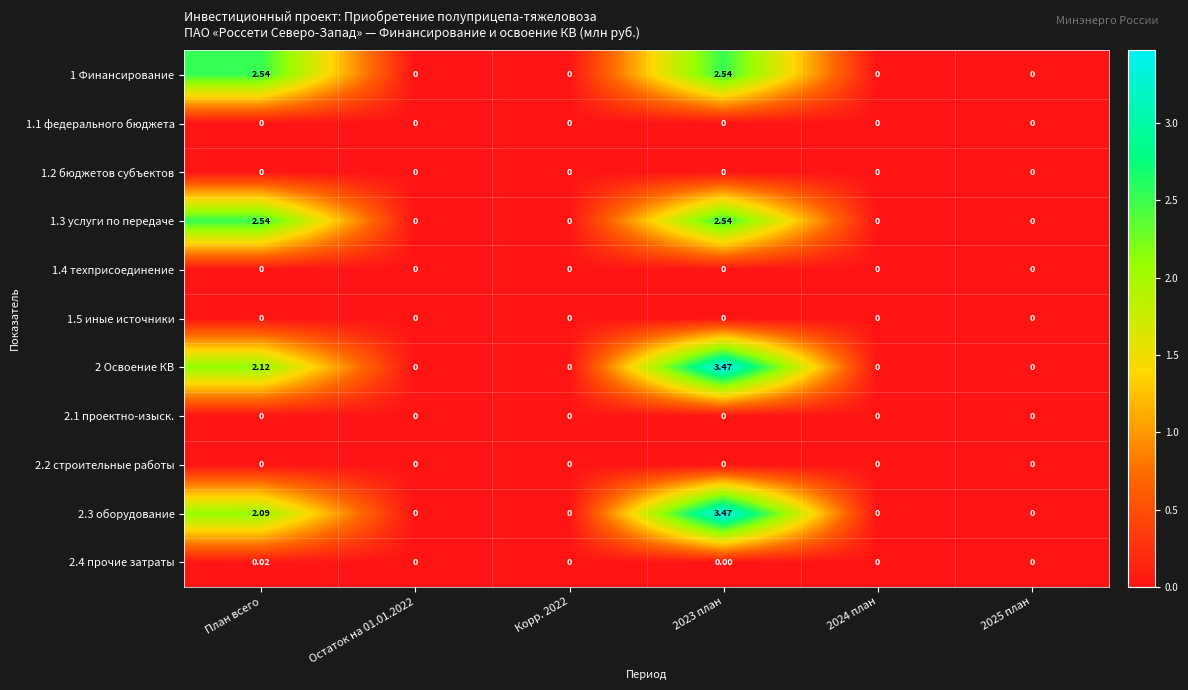

Is the value of 1 Финансирование at 2025 план greater than the value of 2.3 оборудование at 2023 план?

No